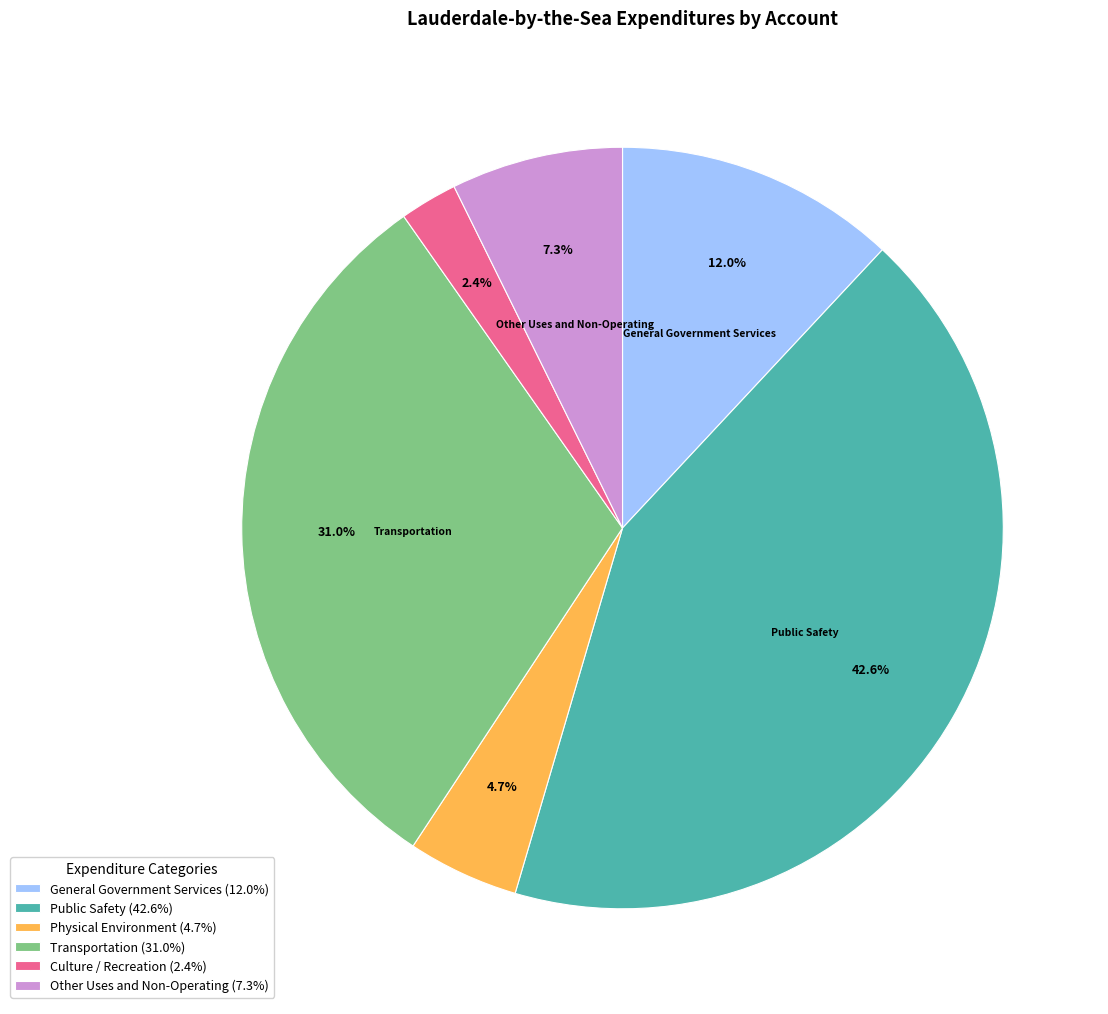

To the nearest percent, what is the average slice percentage?

17%